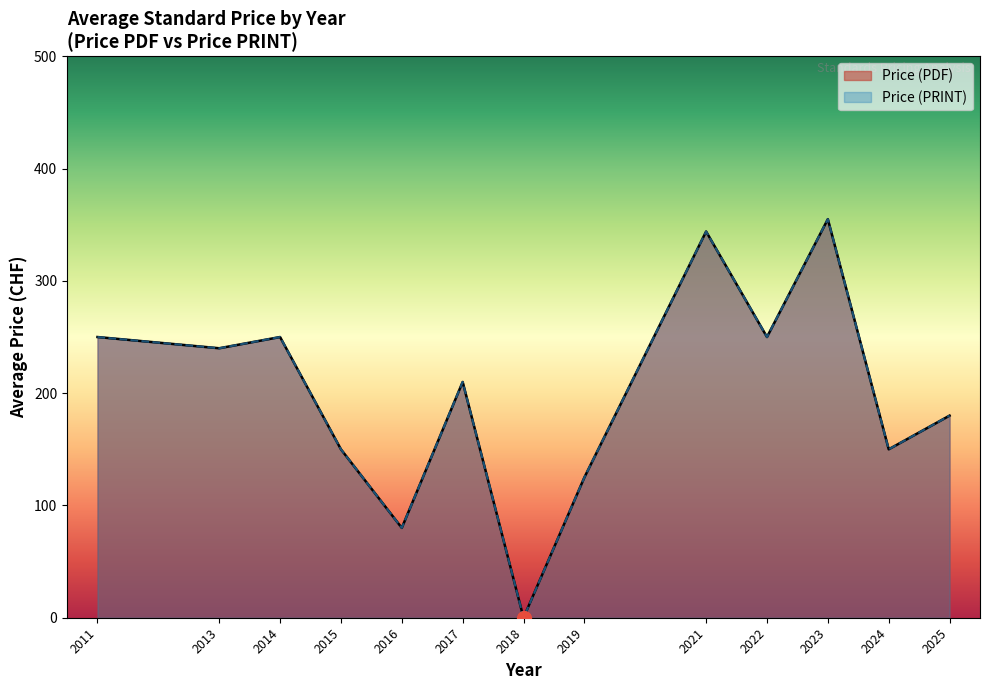

Which has a higher value, 2019 or 2018?

2019